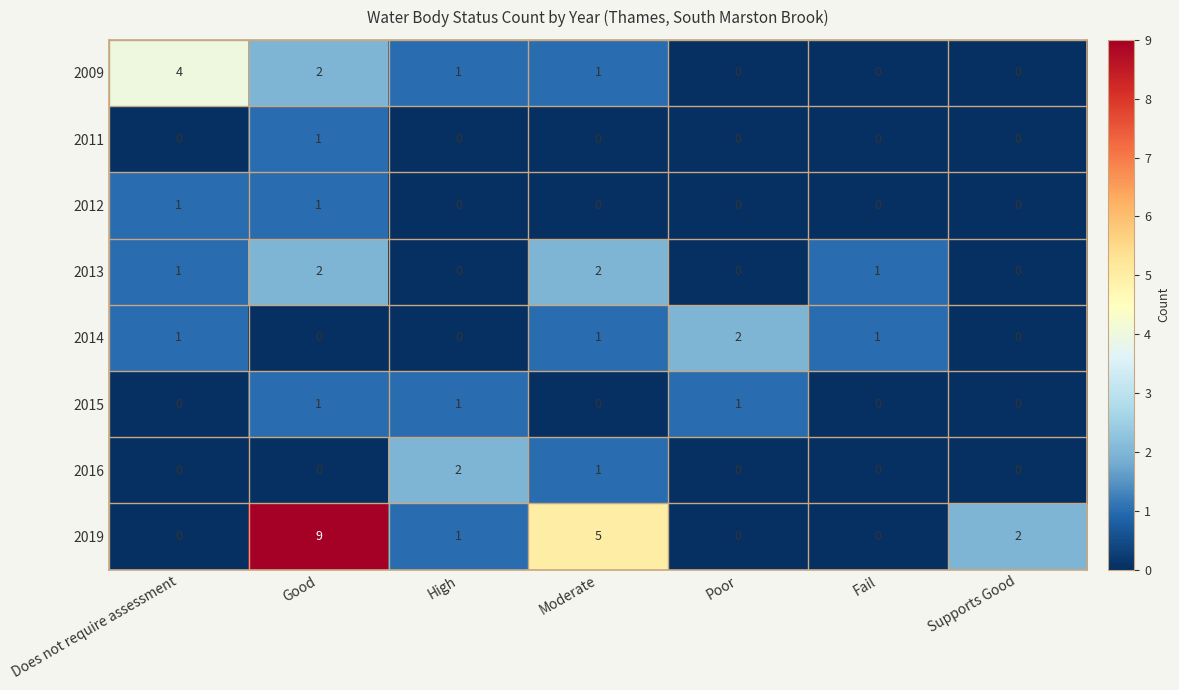

What is the difference between the maximum and minimum values in the 2019 series?

9